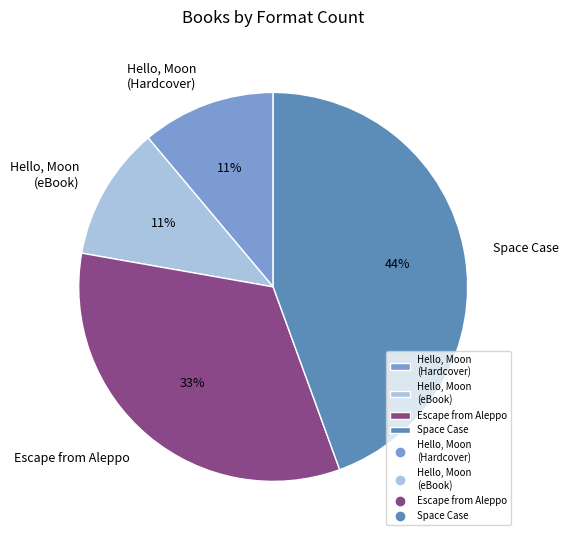

Do Hello, Moon (eBook) and Escape from Aleppo together represent more than half of the pie?

No